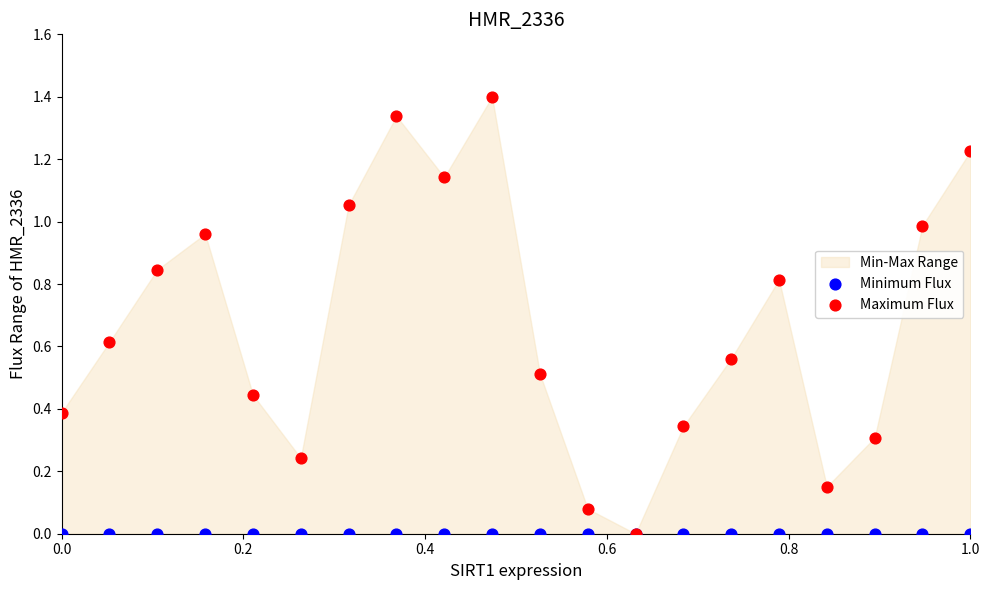

Which series reaches the maximum Y coordinate?

Maximum Flux